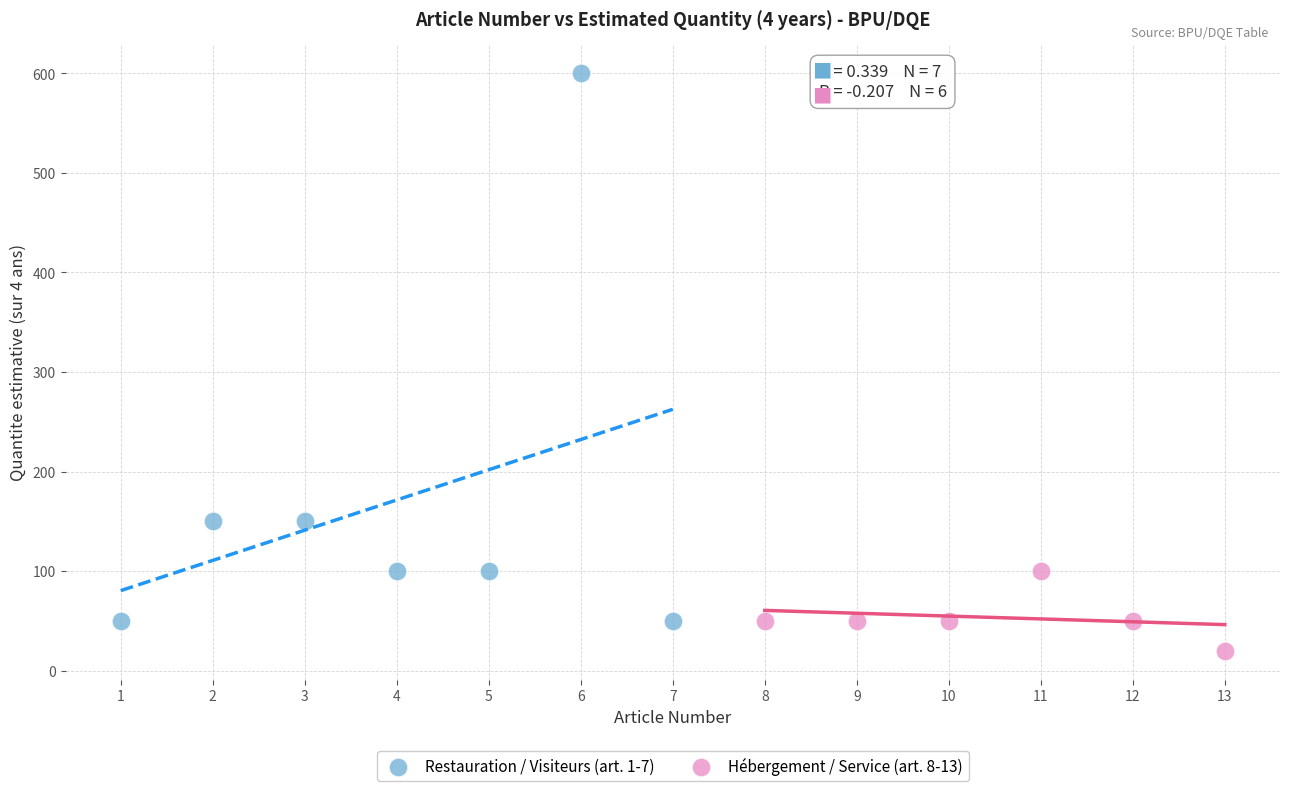

Which series contains the highest Y value?

Restauration / Visiteurs (art. 1-7)